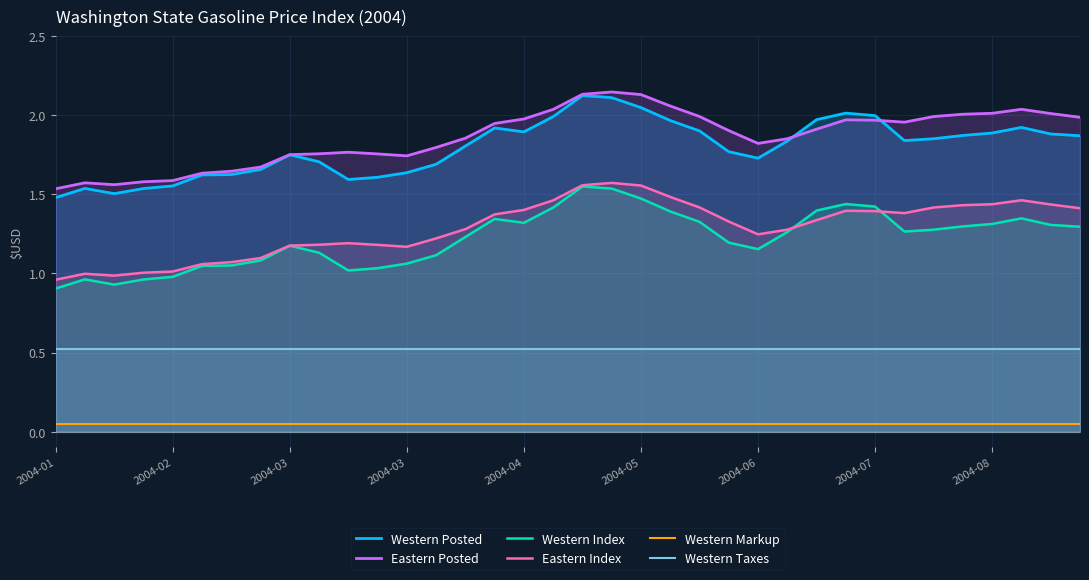

Is it true that Western Markup equals 0.1 at 2004-03?

False